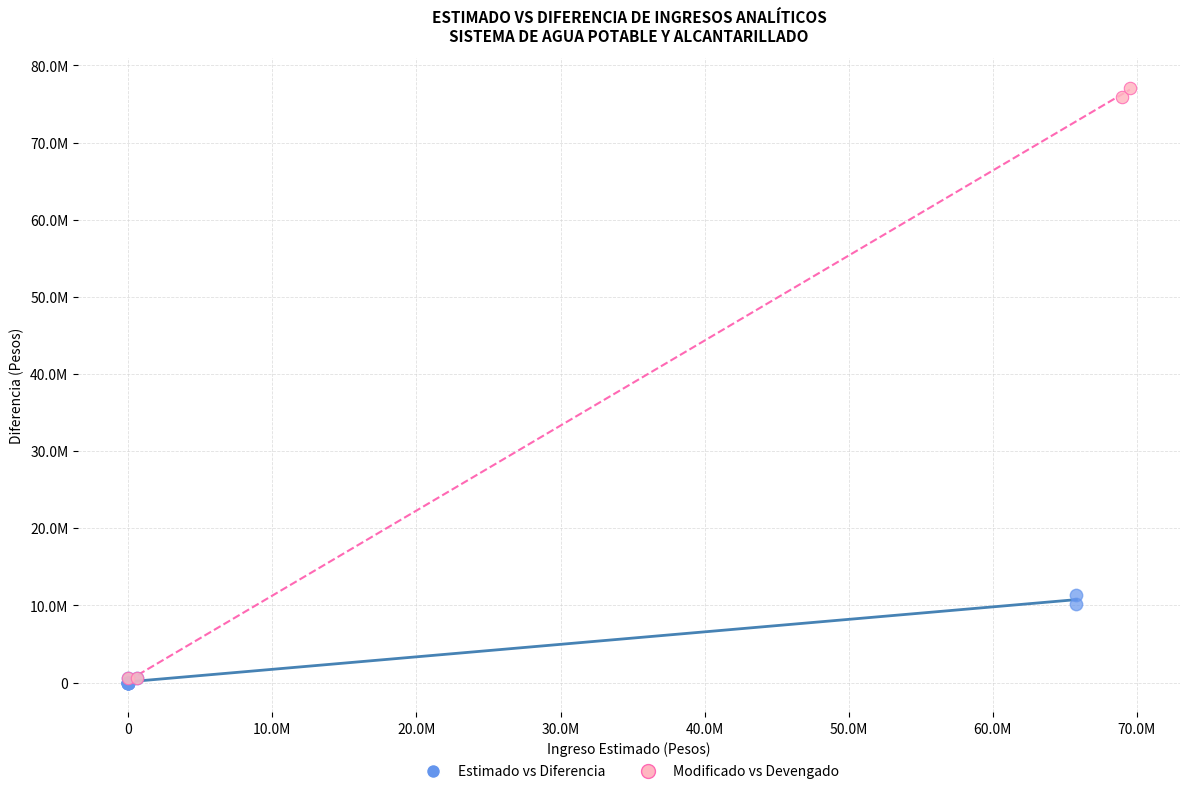

What are all the series names shown in the legend?

Estimado vs Diferencia, Modificado vs Devengado